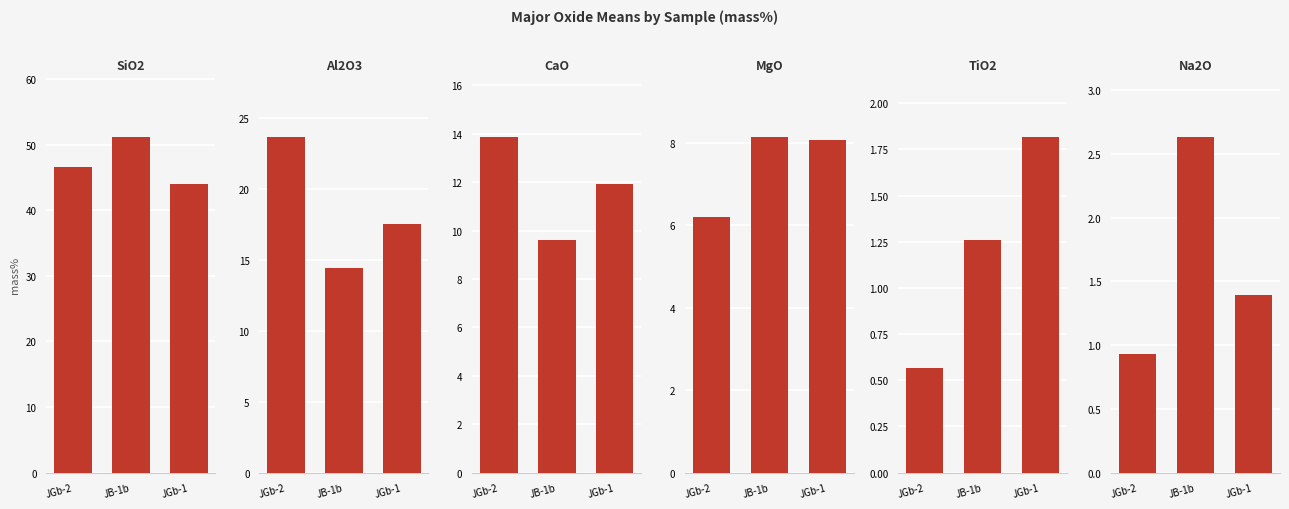

Is the value of SiO2 at JGb-1 greater than the value of MgO at JGb-1?

Yes